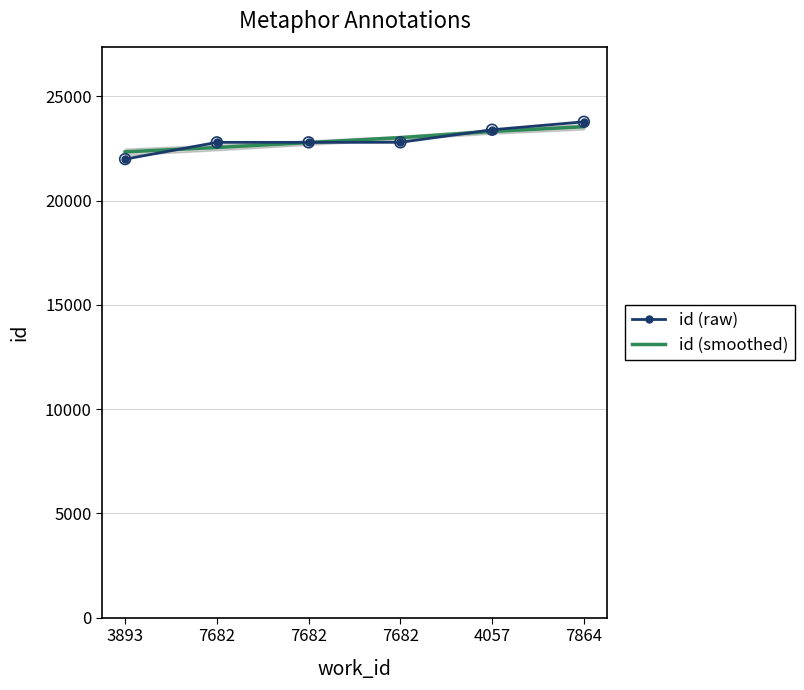

Which series has the widest spread of Y values?

id (raw)